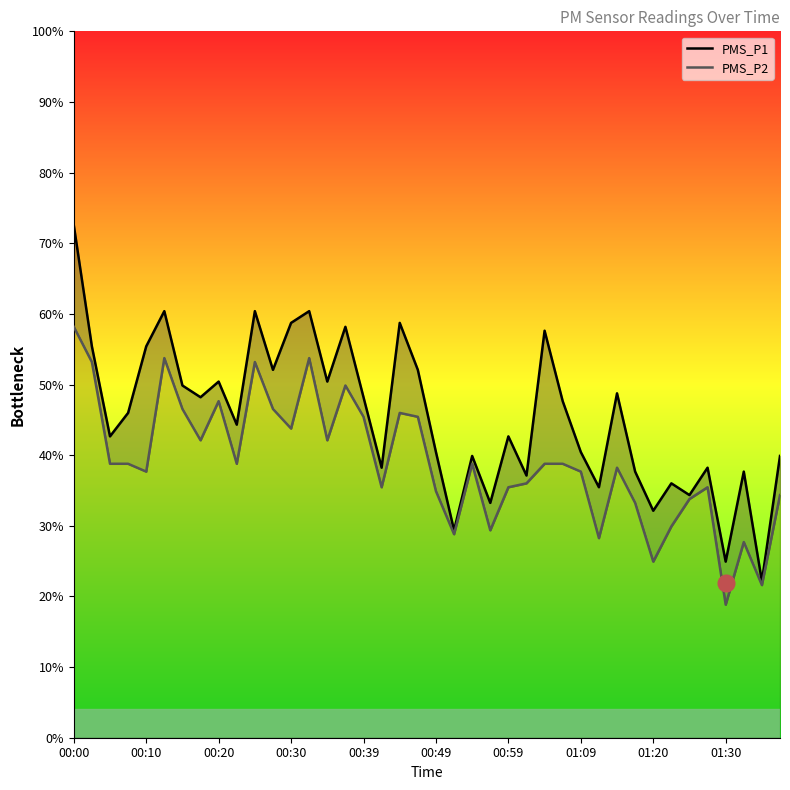

What position from the left is 33?

34